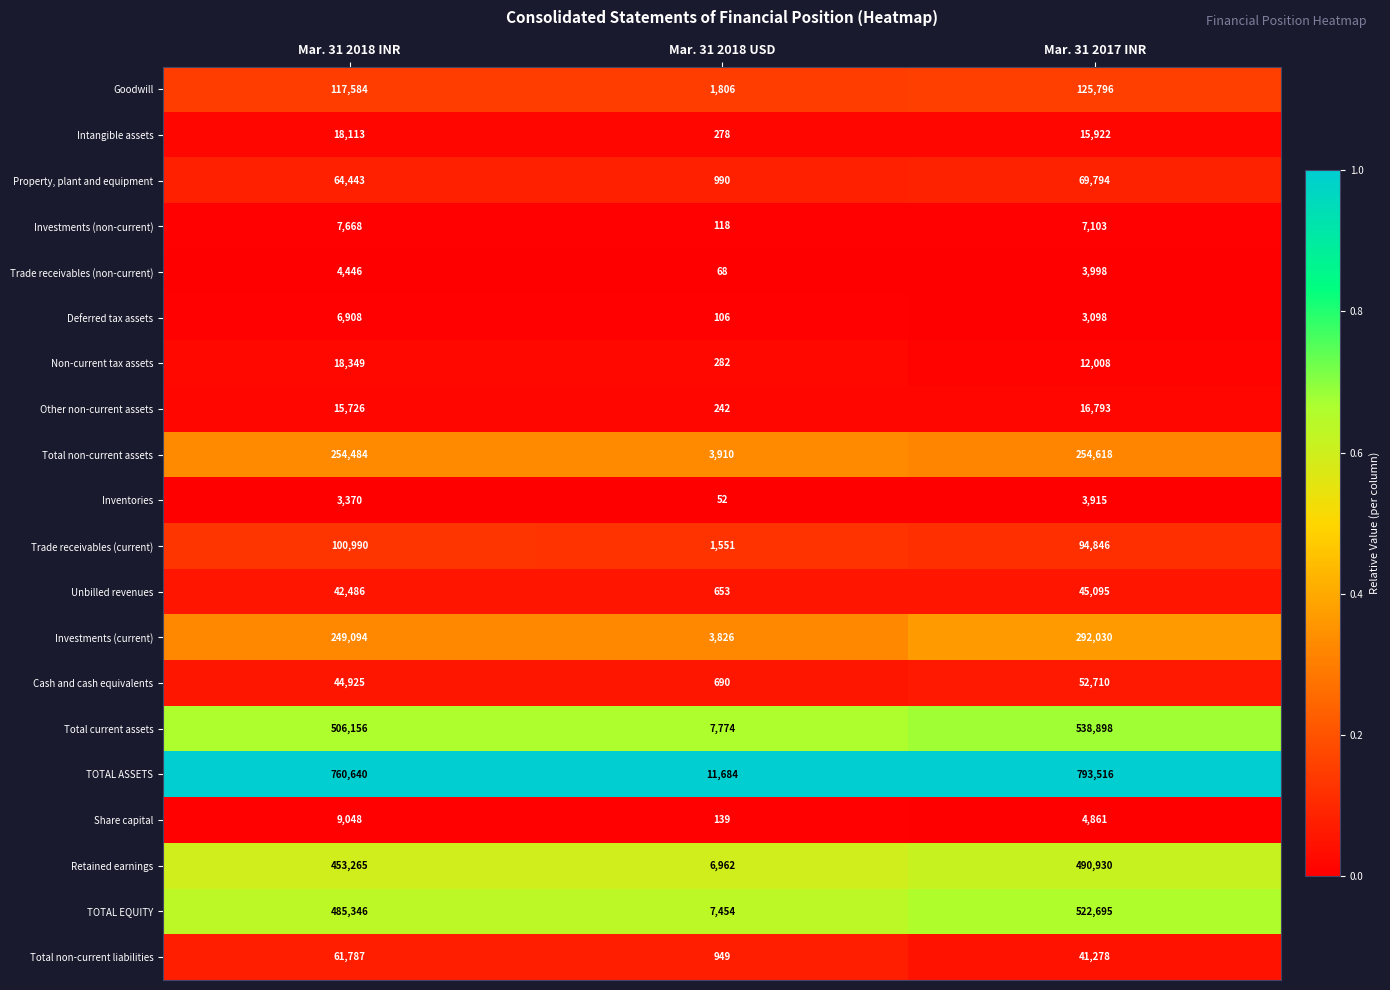

Count the number of data series in this chart.

20